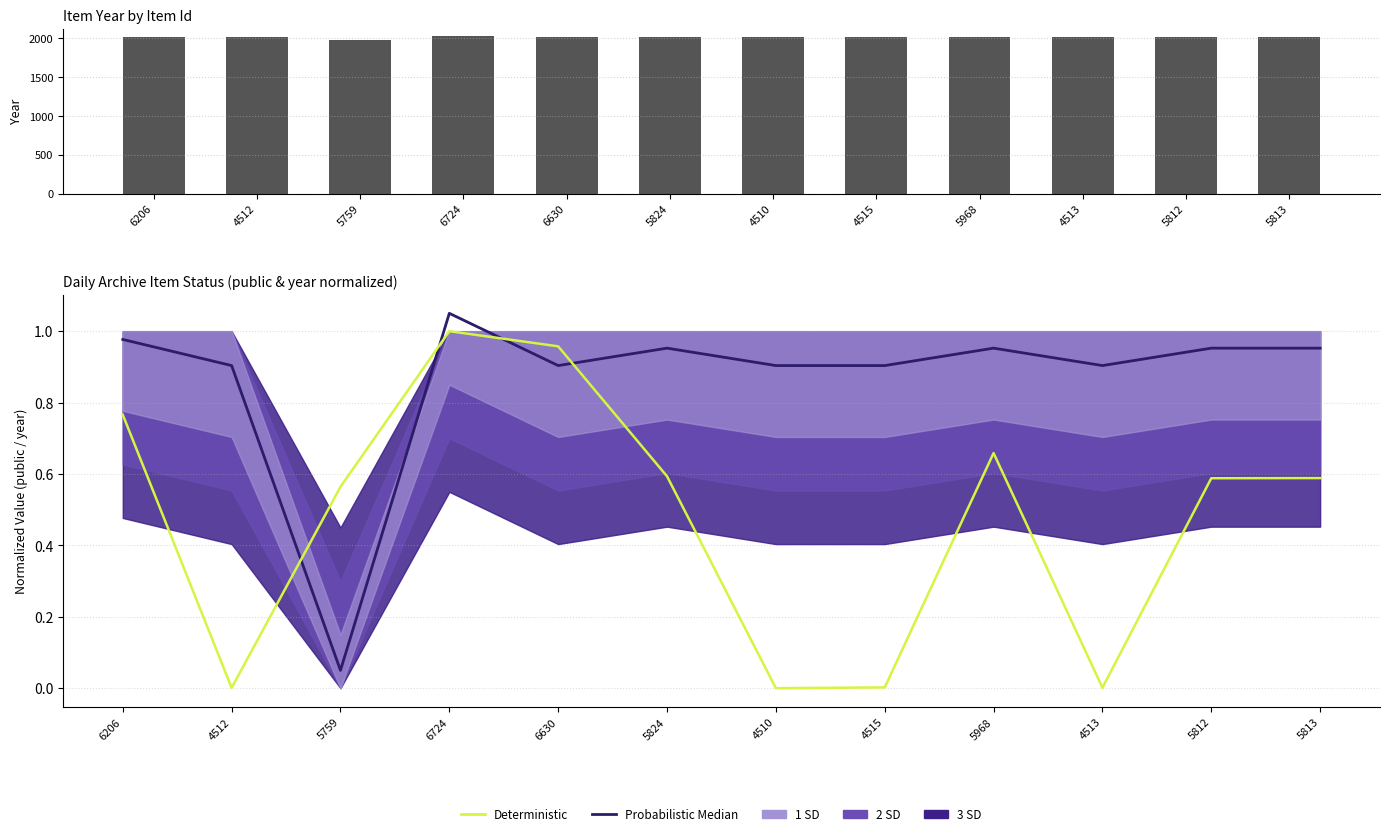

Between 6724 and 6630, which is larger?

6724